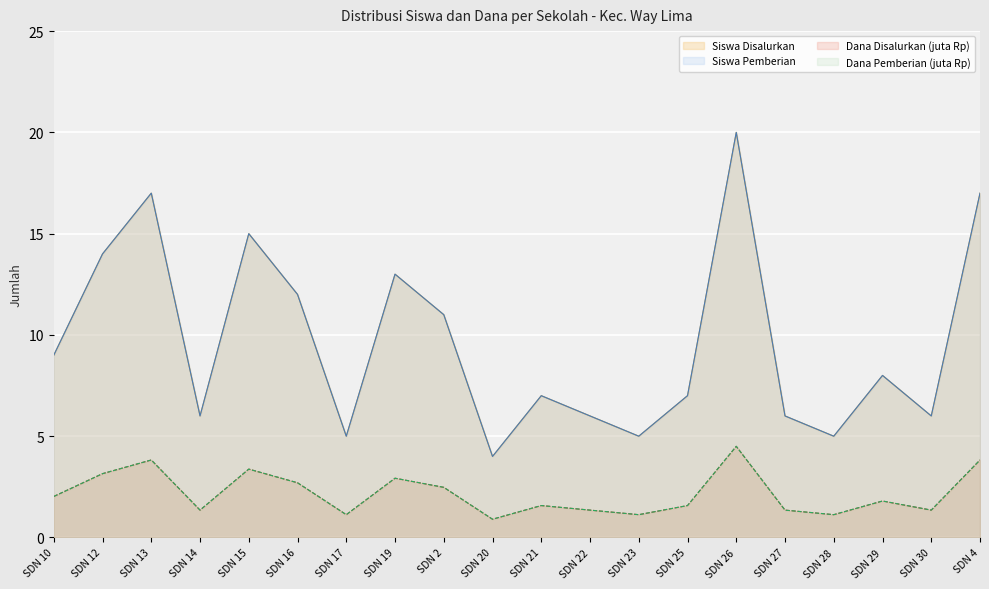

What is the difference between the highest and lowest values at SDN 16?

9.3